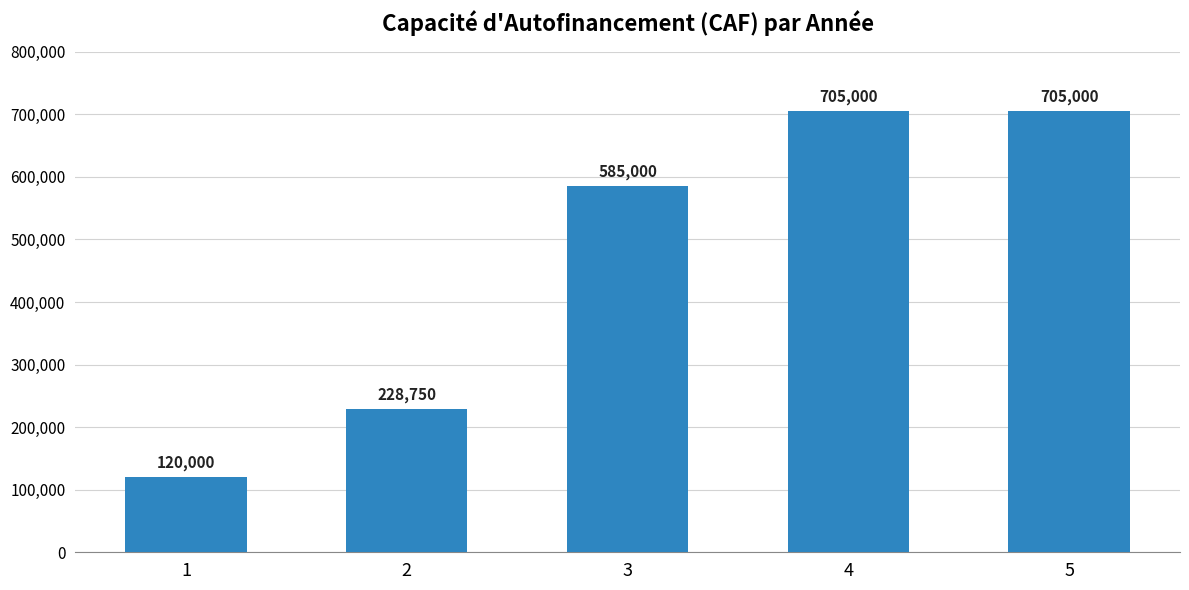

Which has a higher value, 3 or 5?

5